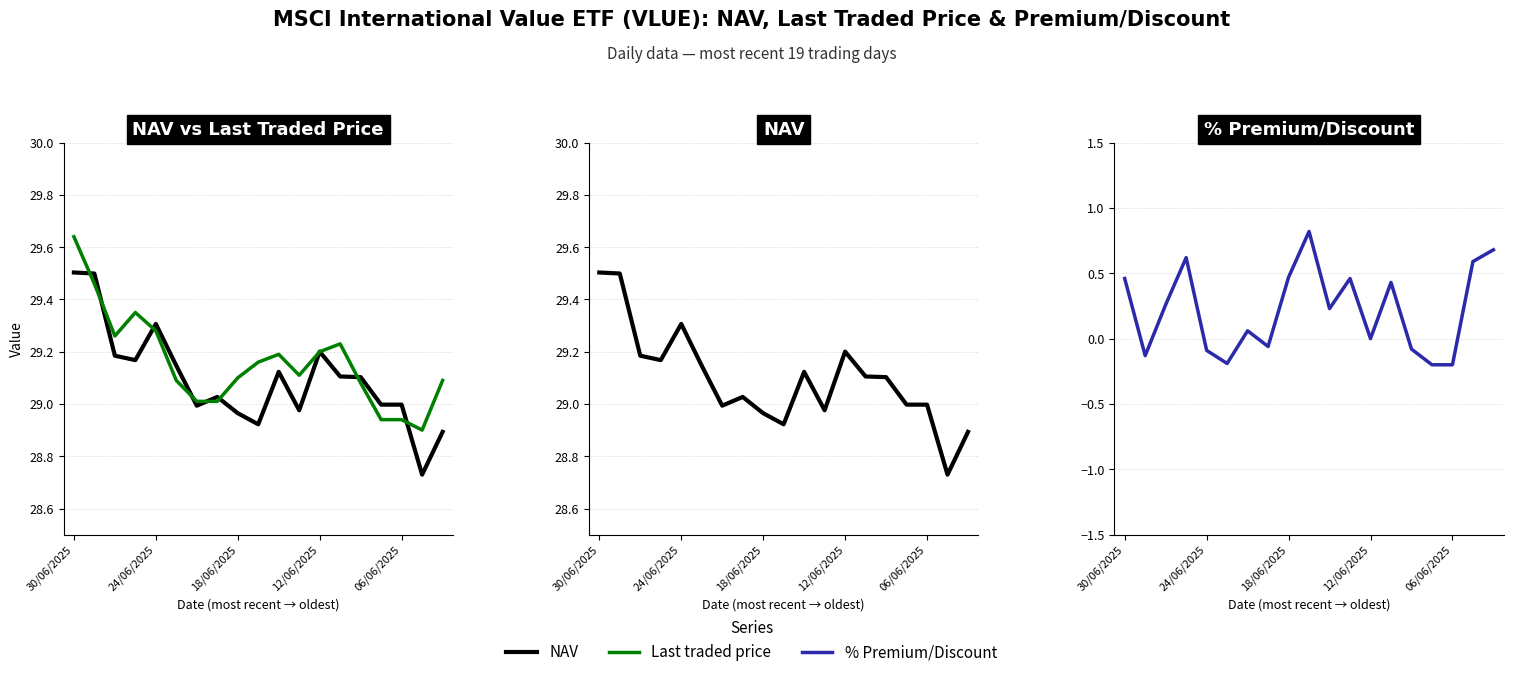

At which label does Last traded price first exceed 29?

30/06/2025